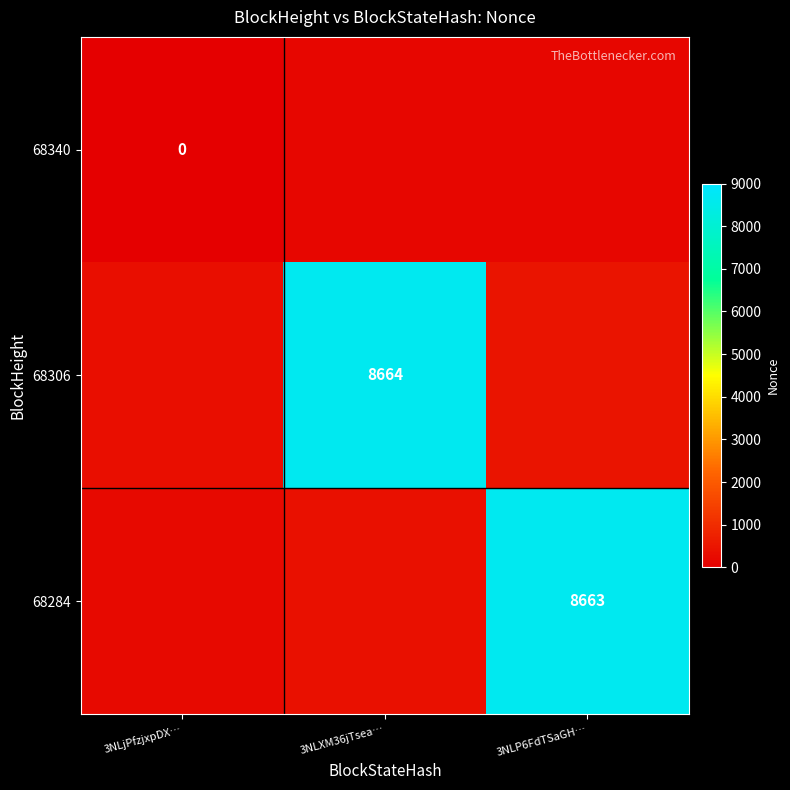

What is the maximum value for row_0?

174.3